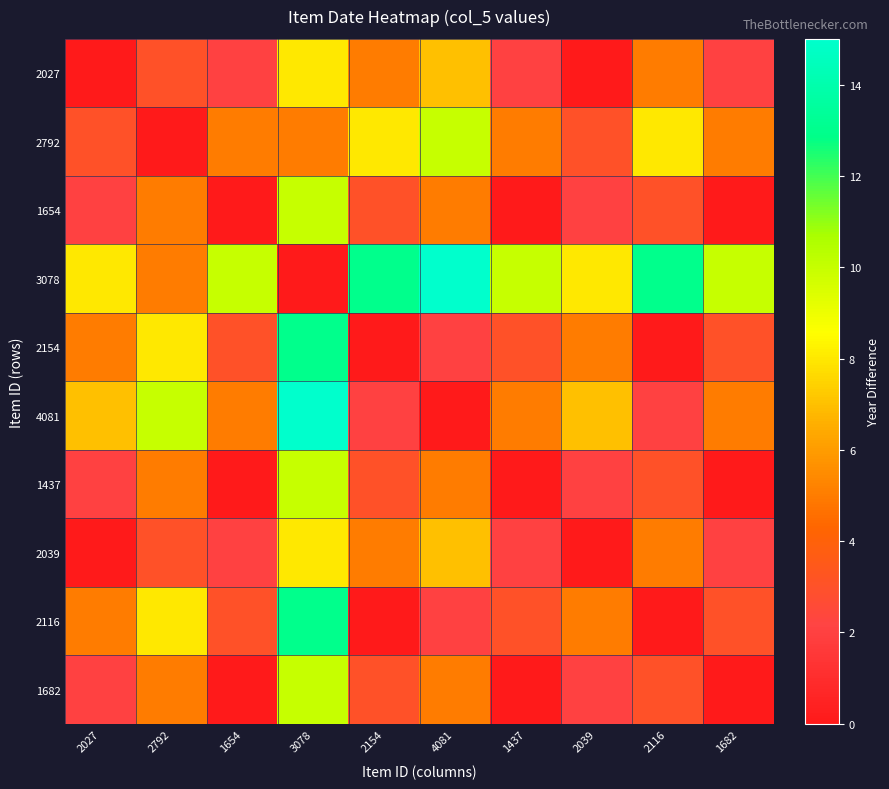

At how many categories does at least one series exceed 6?

10